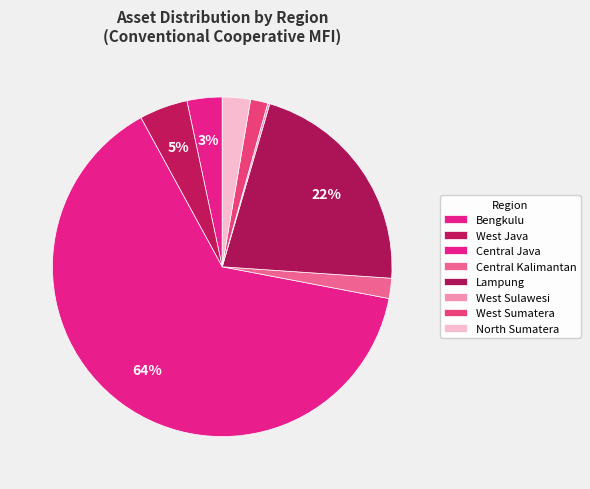

What percentage is the Lampung slice, to the nearest percent?

22%